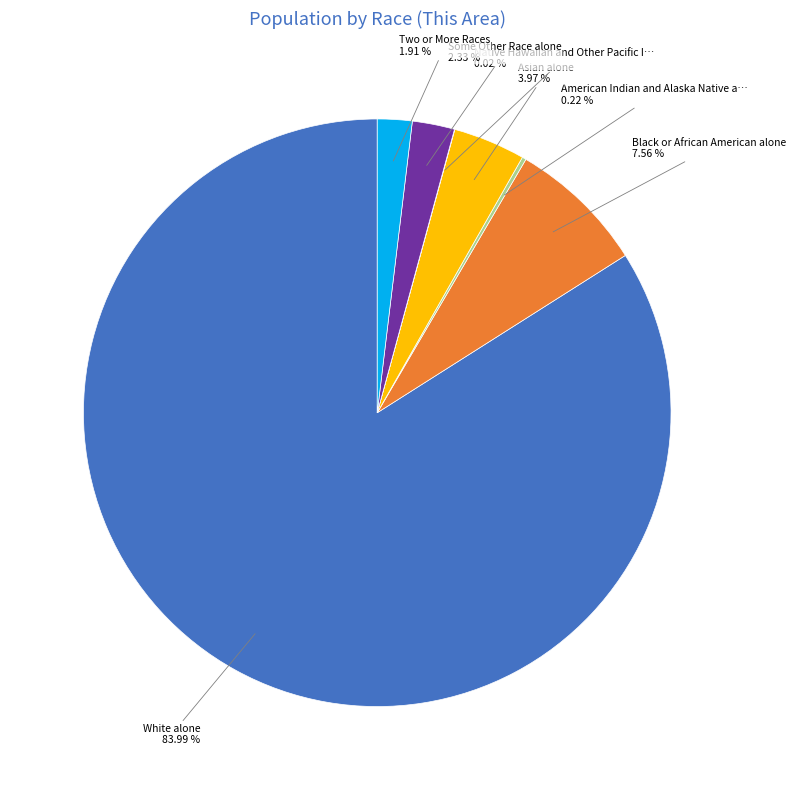

Does any single category account for the majority?

Yes